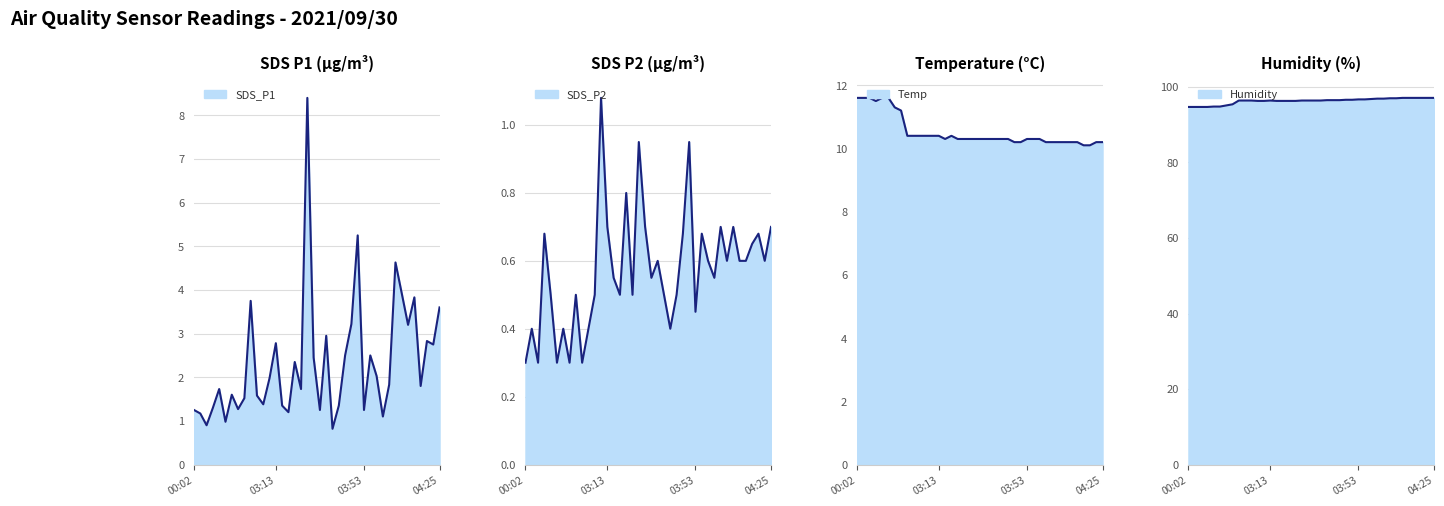

How many data points does each series have?

40